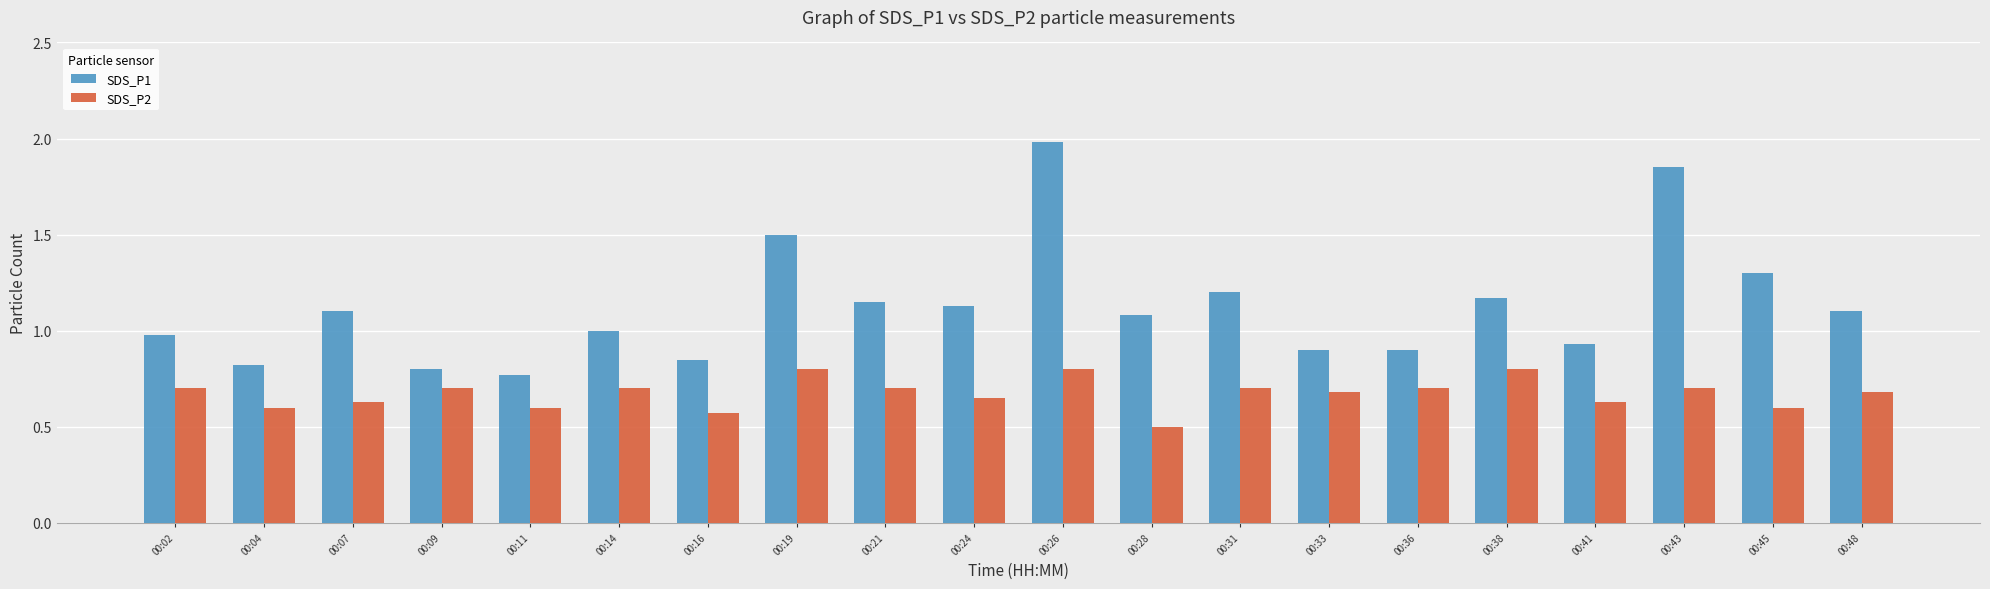

Count the number of data series in this chart.

2